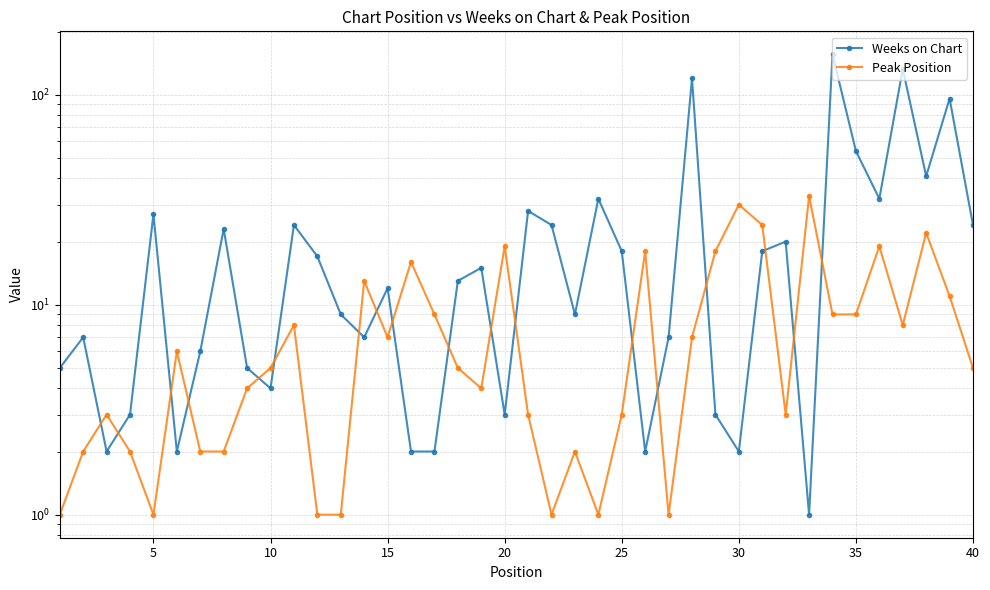

Which series has the largest range (max minus min)?

Weeks on Chart